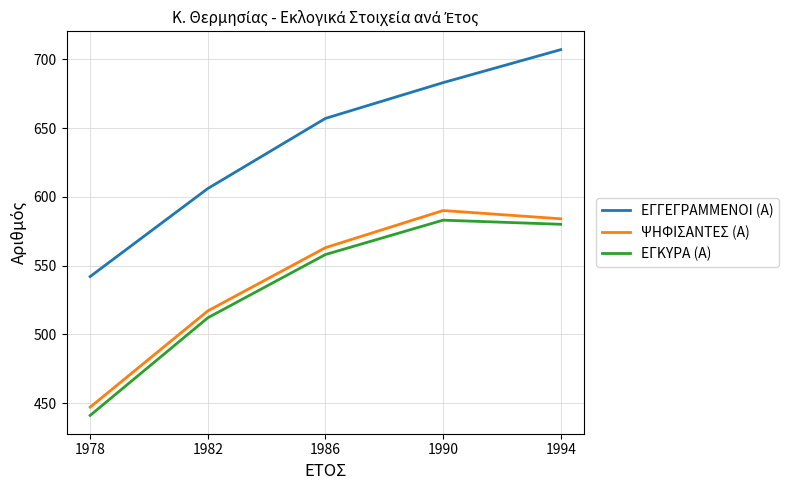

Rank the series by their maximum value, from lowest to highest.

ΕΓΚΥΡΑ (Α), ΨΗΦΙΣΑΝΤΕΣ (Α), ΕΓΓΕΓΡΑΜΜΕΝΟΙ (Α)